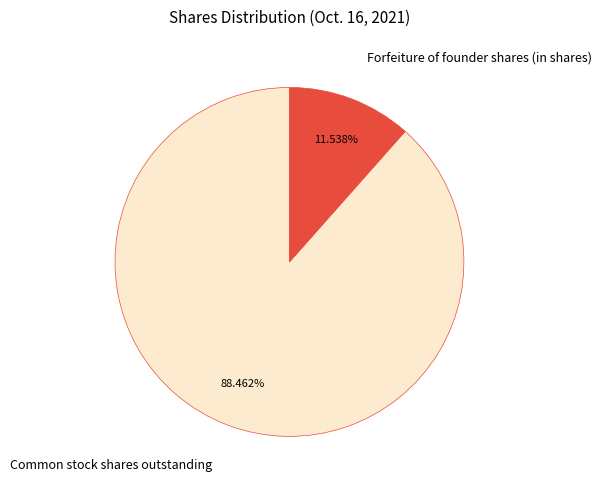

The Forfeiture of founder shares (in shares) slice represents 20% of the pie. True or false?

False